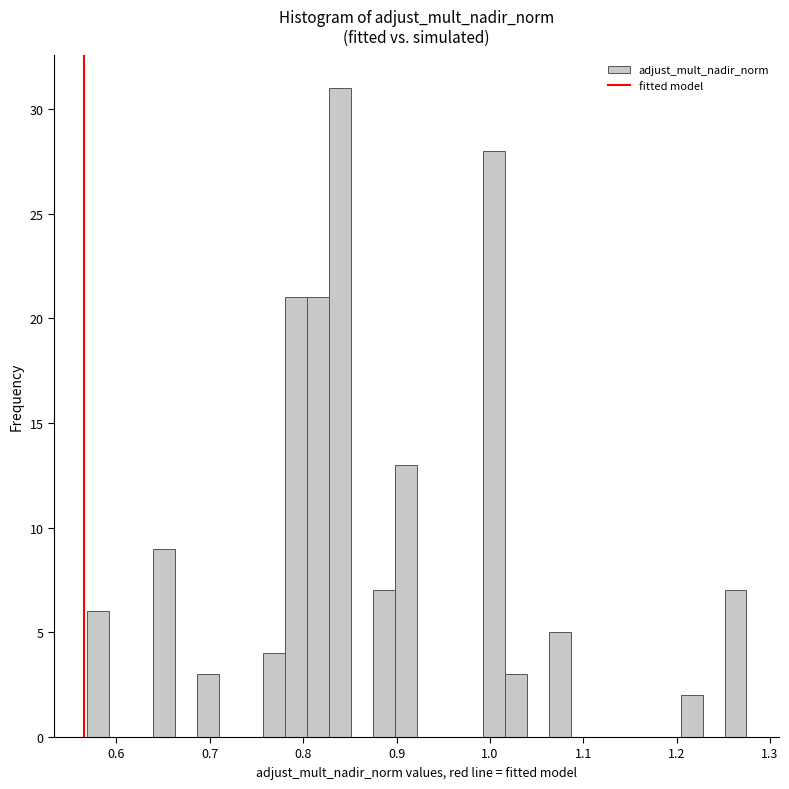

Around what value on the x-axis is the tallest bar? Give the approximate position of its centre, as read against the axis.

0.84